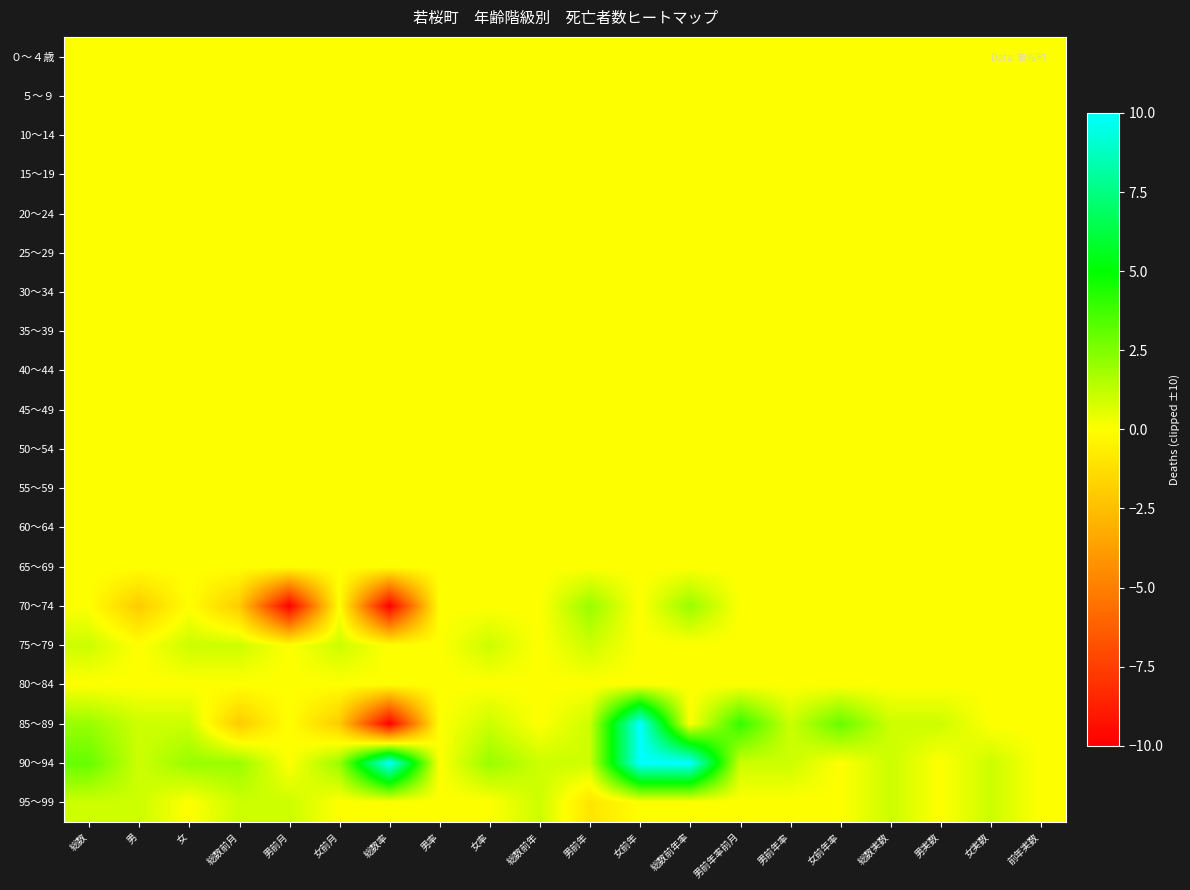

At which category is the sum across all series the highest?

女前年